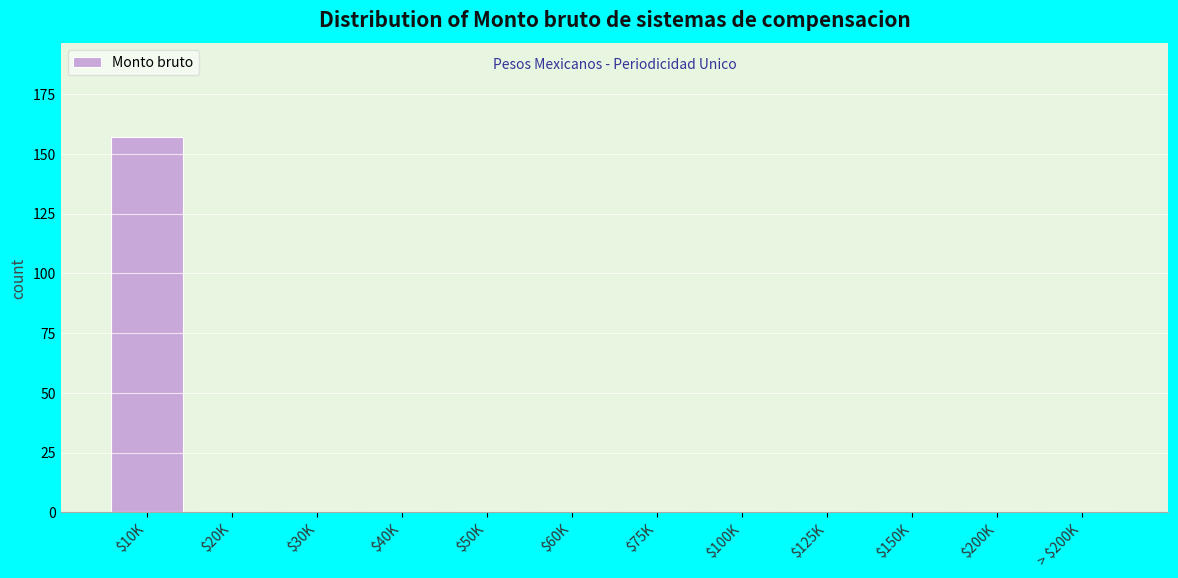

At which category does the chart reach its peak across all series?

$10K